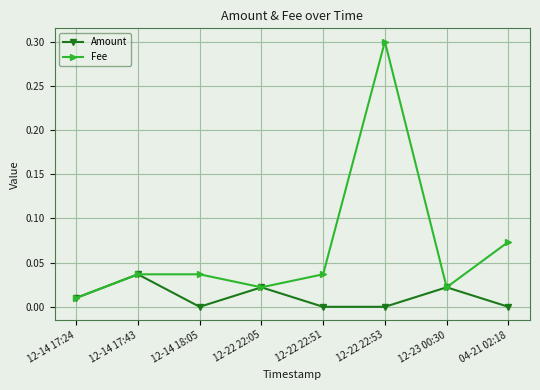

The Fee series shows 0.3 at 12-22 22:53. True or false?

True